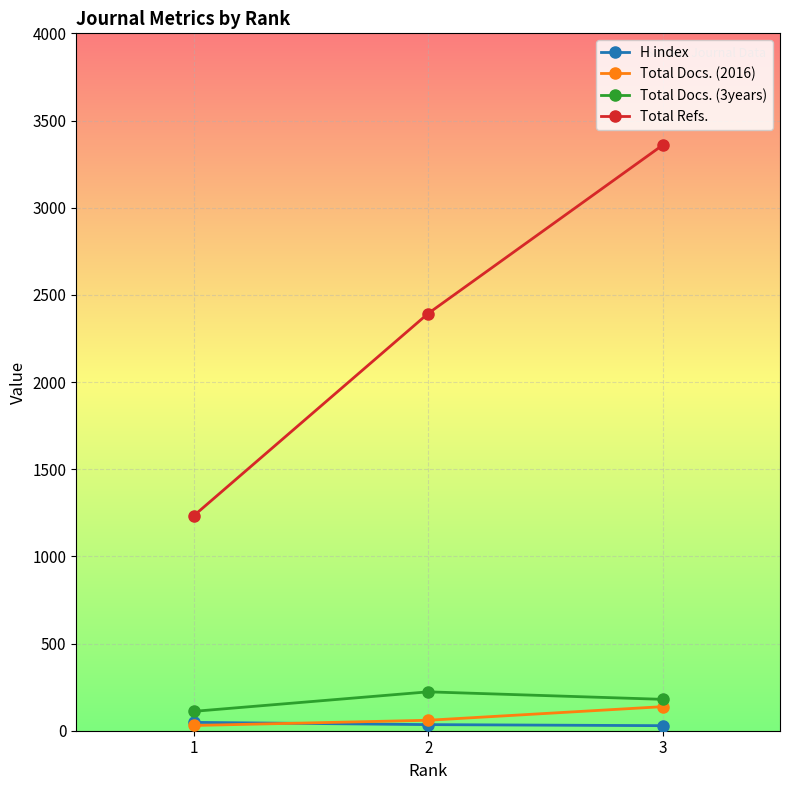

What are all the series names shown in the legend?

H index, Total Docs. (2016), Total Docs. (3years), Total Refs.